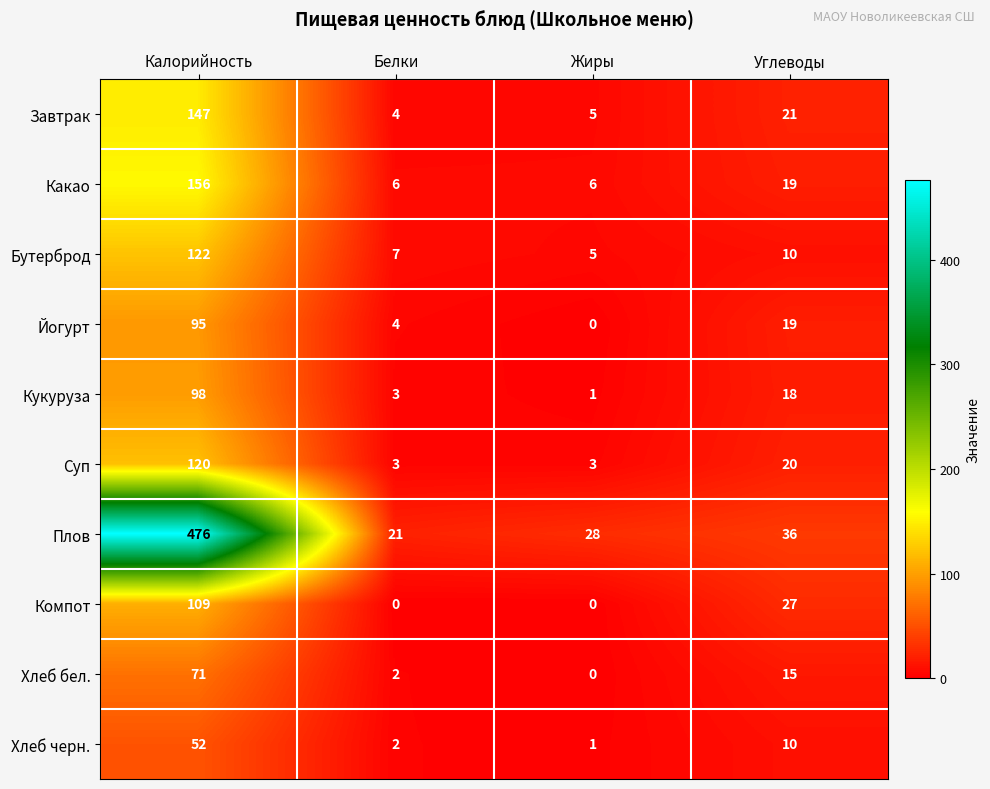

At which category is the sum across all series the highest?

Калорийность